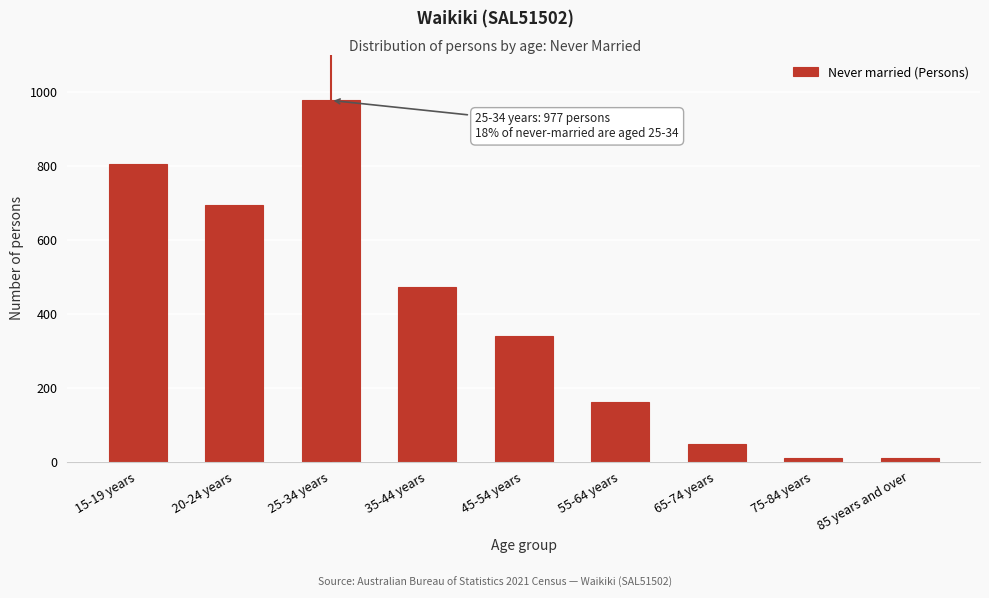

What is the label of the 6th bar from the right?

35-44 years